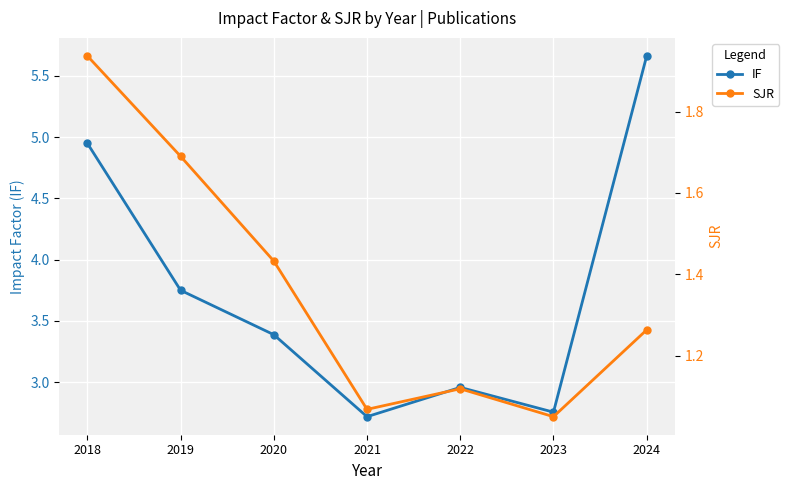

List the series in order of their peak value, highest first.

IF, SJR